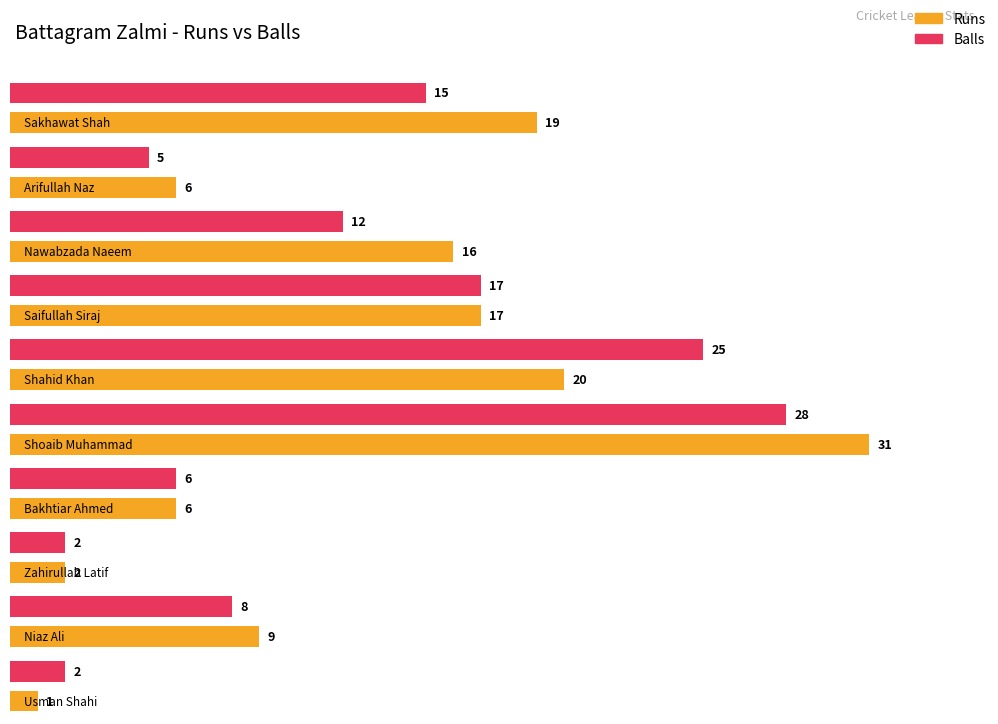

Reading left to right, list all the values displayed in this chart.

Runs: Sakhawat Shah=19	Arifullah Naz=6	Nawabzada Naeem=16	Saifullah Siraj=17	Shahid Khan=20	Shoaib Muhammad=31	Bakhtiar Ahmed=6	Zahirullah Latif=2	Niaz Ali=9	Usman Shahi=1
Balls: Sakhawat Shah=15	Arifullah Naz=5	Nawabzada Naeem=12	Saifullah Siraj=17	Shahid Khan=25	Shoaib Muhammad=28	Bakhtiar Ahmed=6	Zahirullah Latif=2	Niaz Ali=8	Usman Shahi=2